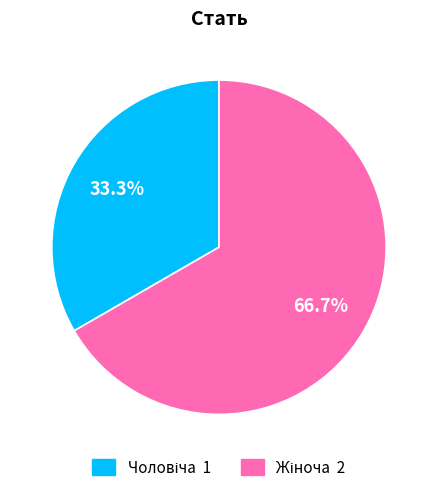

Is there a majority slice in this chart?

Yes